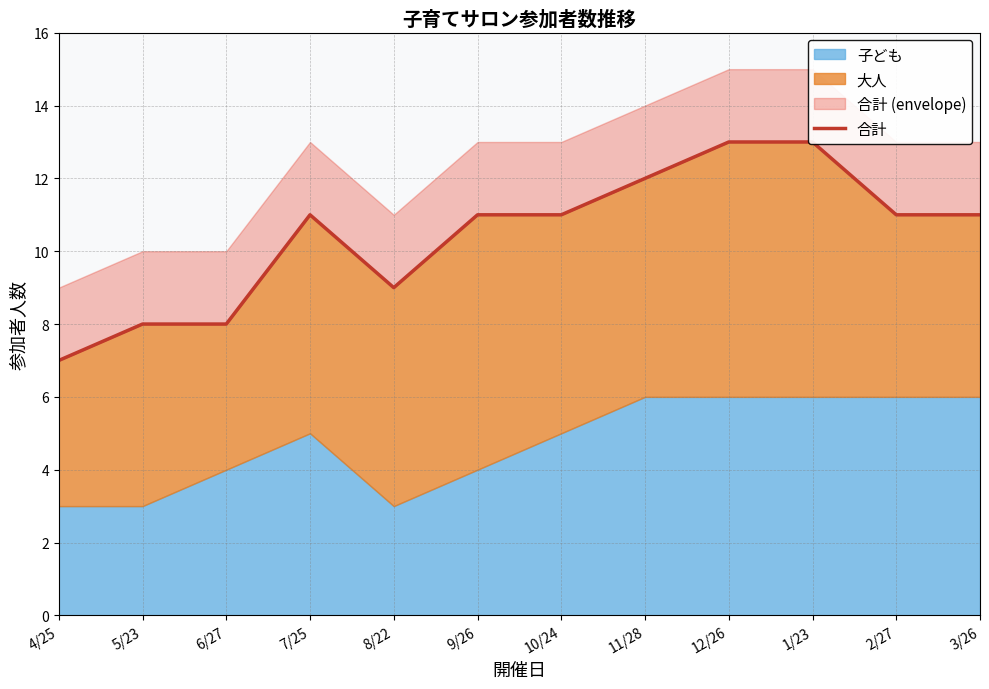

What is the change in value from 11/28 to 12/26?

+1